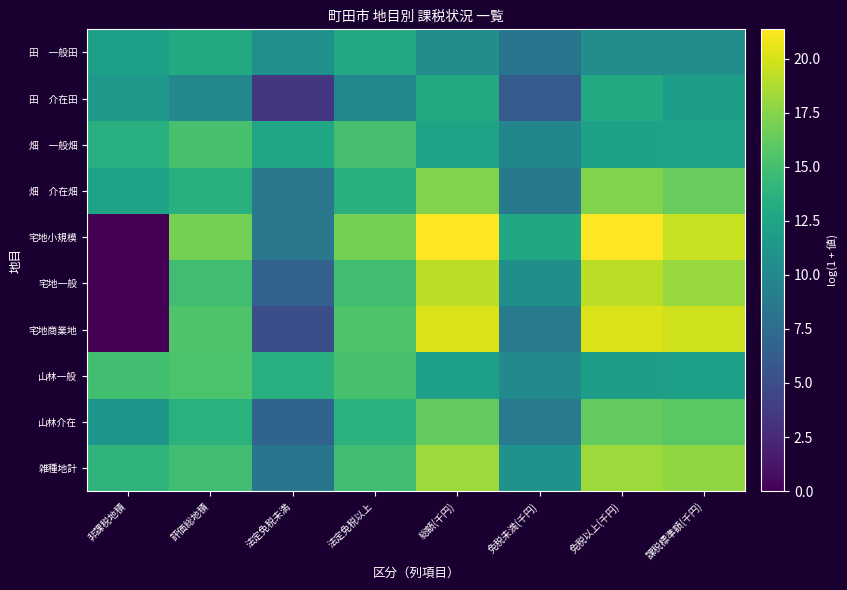

What is the maximum value shown in the chart?

21.3